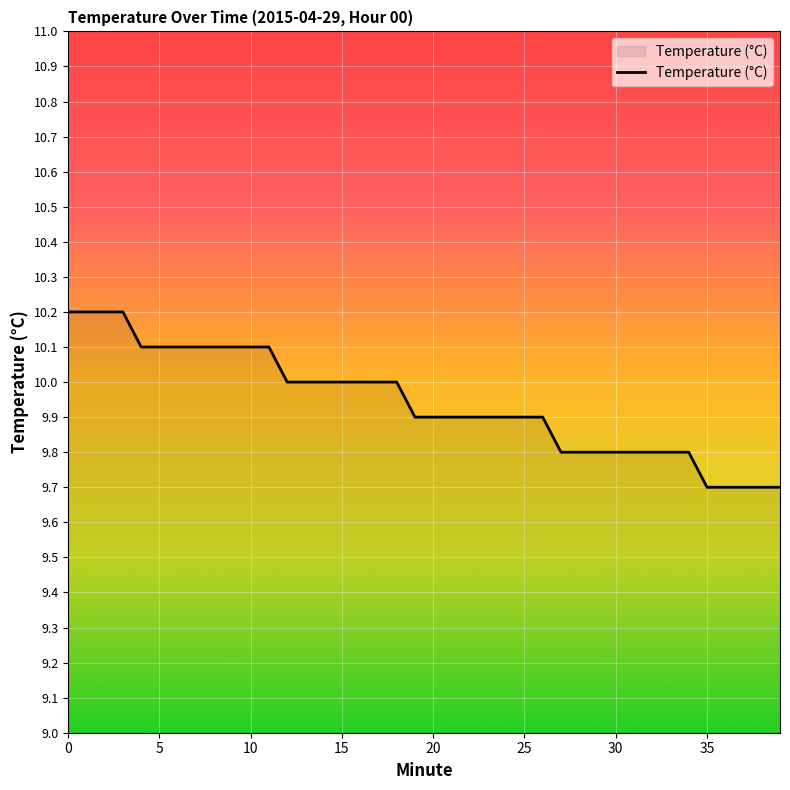

Does the chart have visible grid lines?

Yes